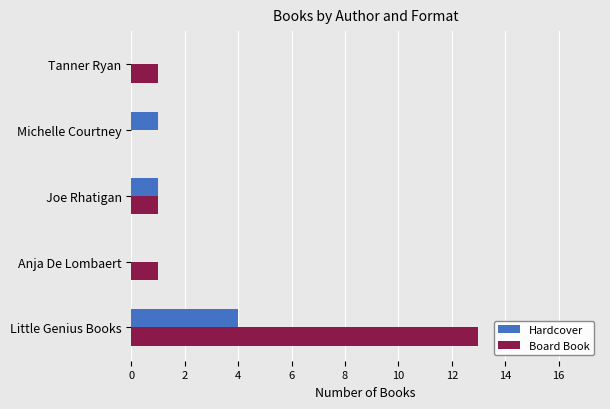

At which category is the sum across all series the highest?

Little Genius Books